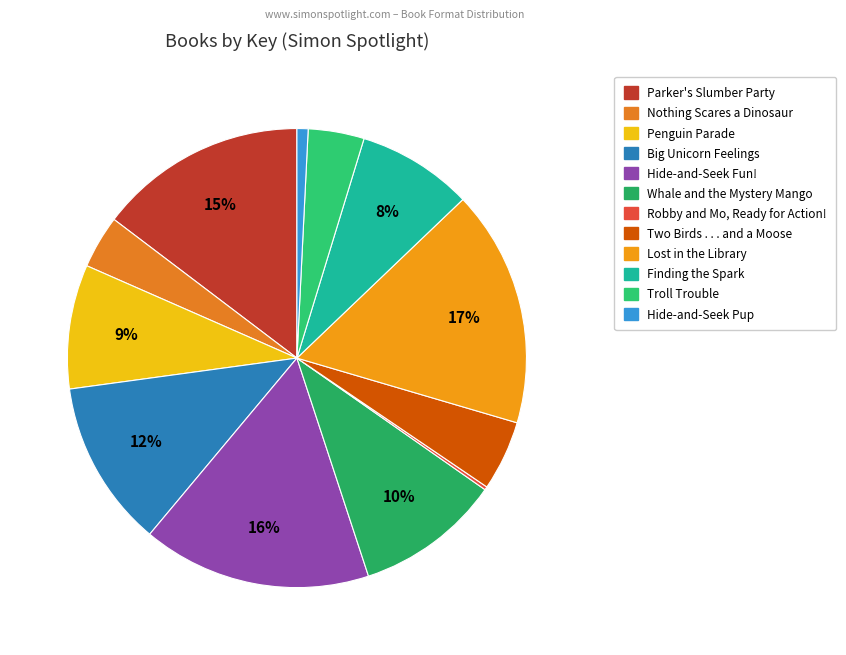

To the nearest percent, what portion does Big Unicorn Feelings represent?

12%